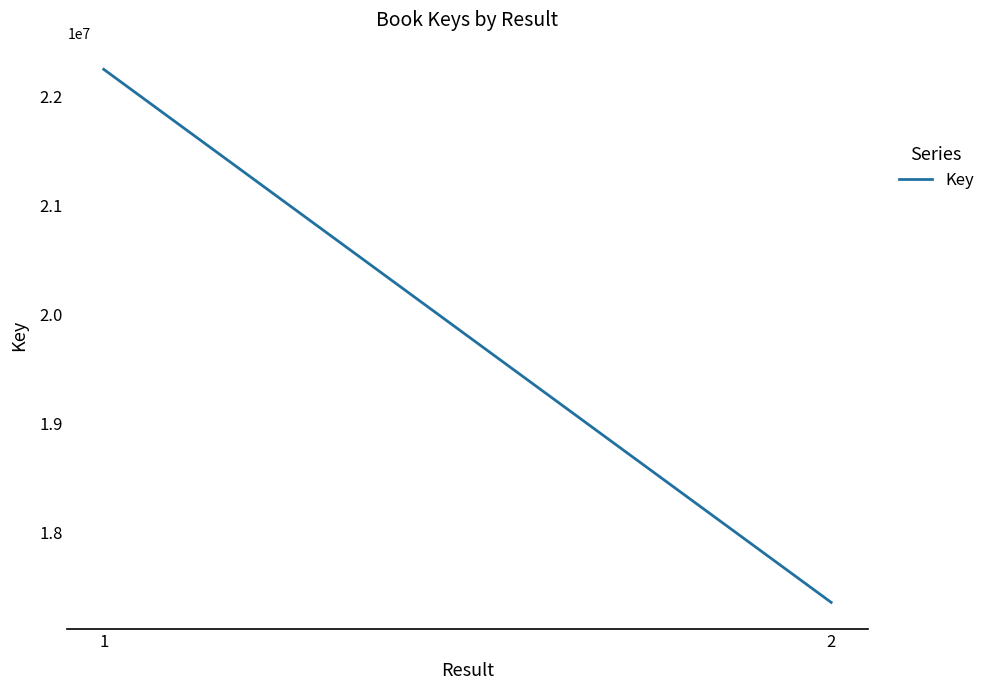

What is the value of the 2nd point from the left?

17363928